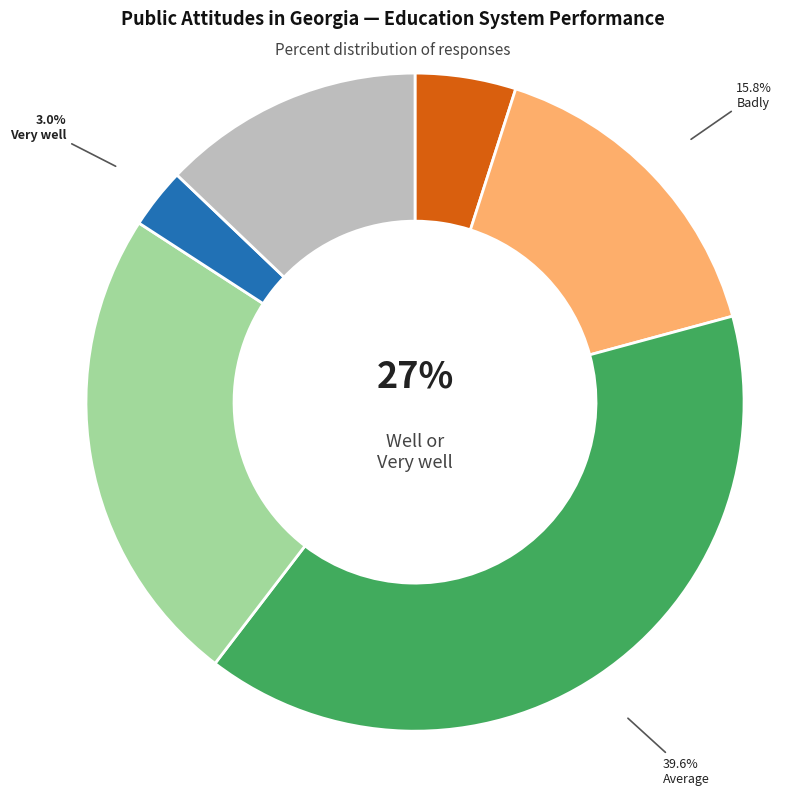

Do Very well and Average together represent more than half of the pie?

No